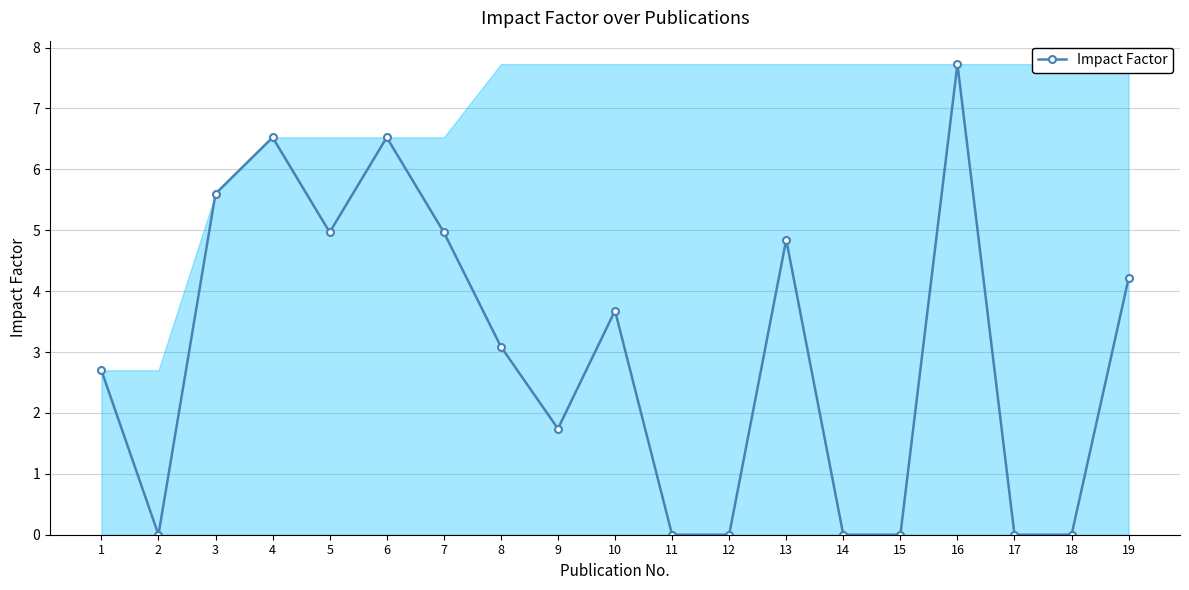

Which has a higher value, 19 or 4?

4